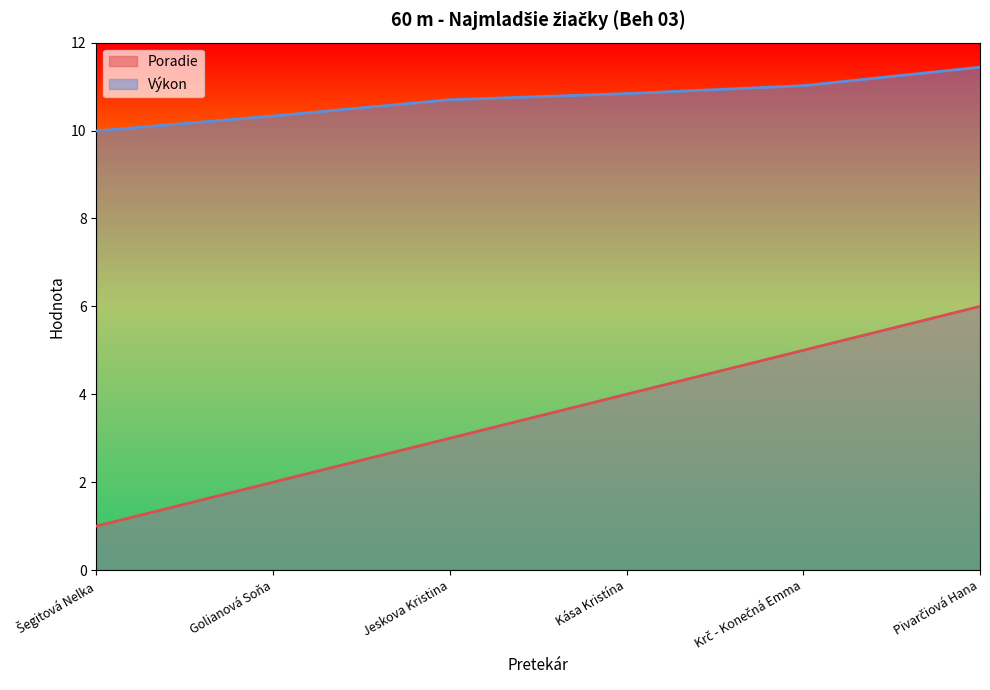

Where is Výkon nearest to the value 10?

Šegitová Nelka